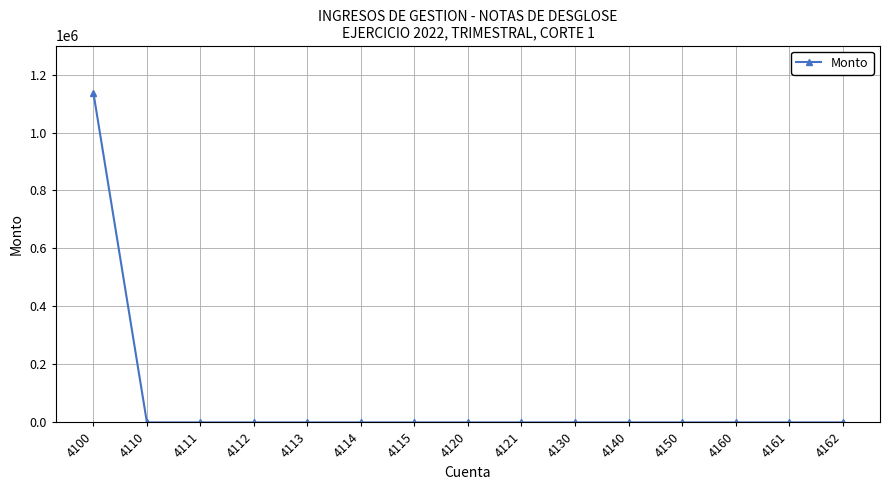

How many distinct data groups are displayed?

1